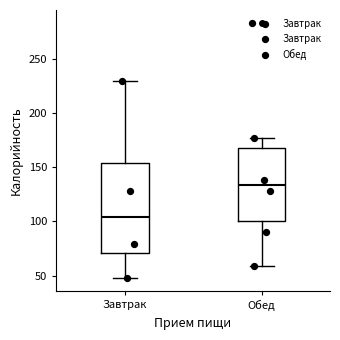

Which box's median line is the lowest?

Завтрак